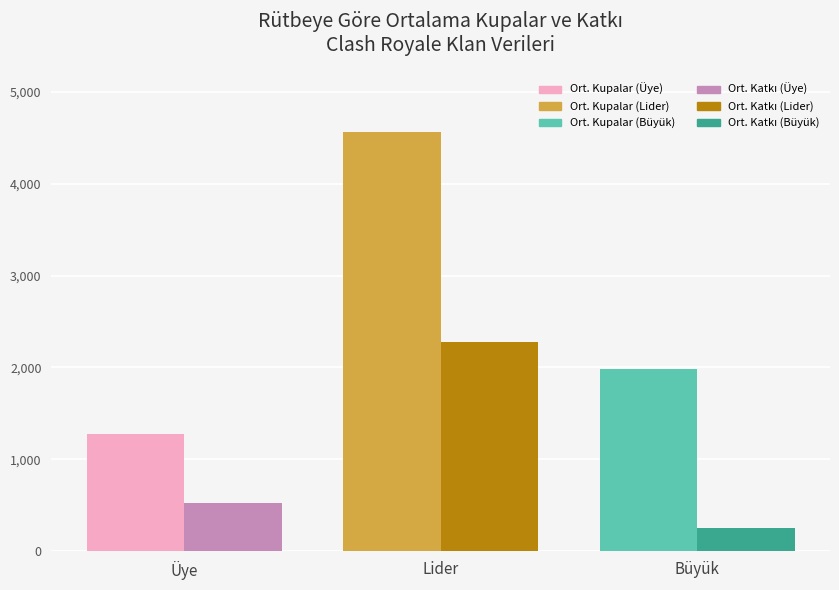

What is the total value across all series at Üye?

1800